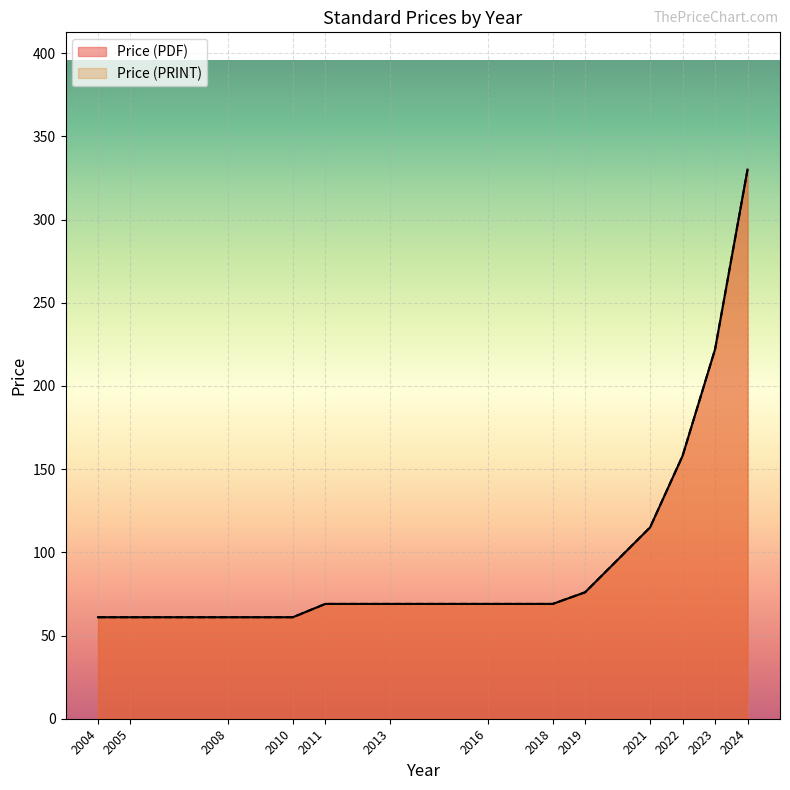

What is the sum of the Price (PRINT) values at 2023 and 2022?

380